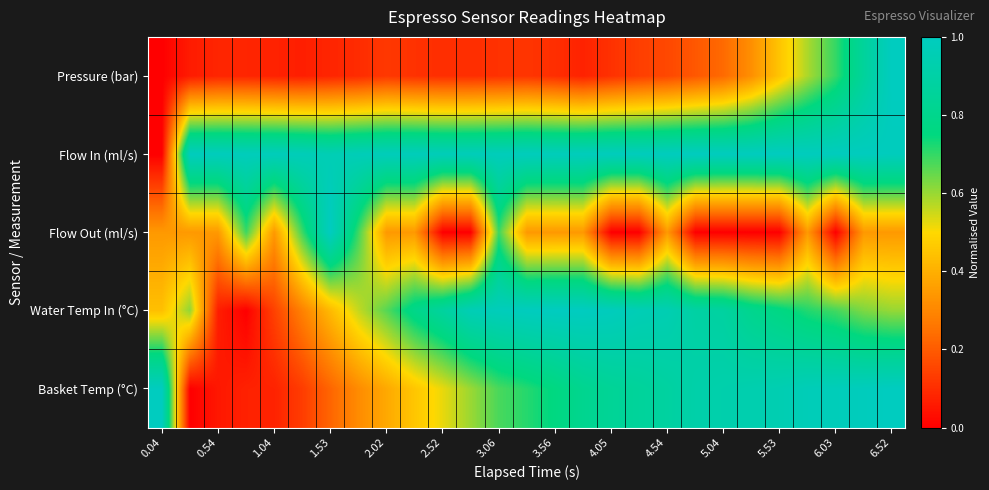

Which series has the largest total across all categories?

Flow In (ml/s)